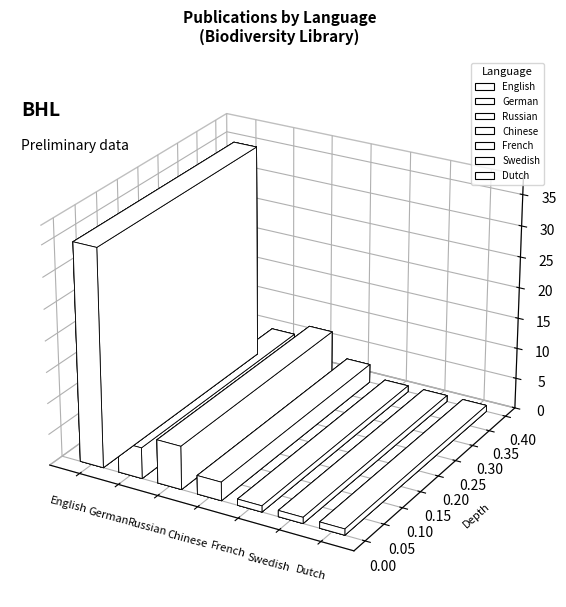

Reading left to right, what are all the values shown in this chart?

English=35	German=5	Russian=7	French=1	Chinese=3	Swedish=1	Dutch=1